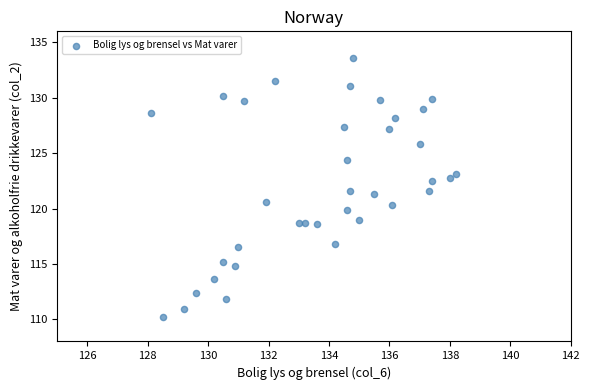

What is the range of X values (max minus min)?

10.1